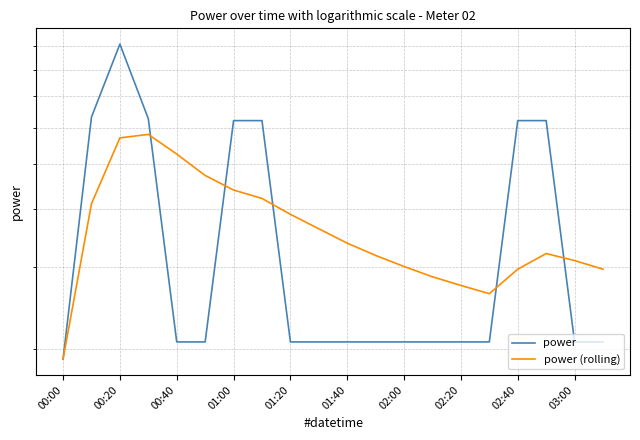

Read the power (rolling) value at 15.

2.6